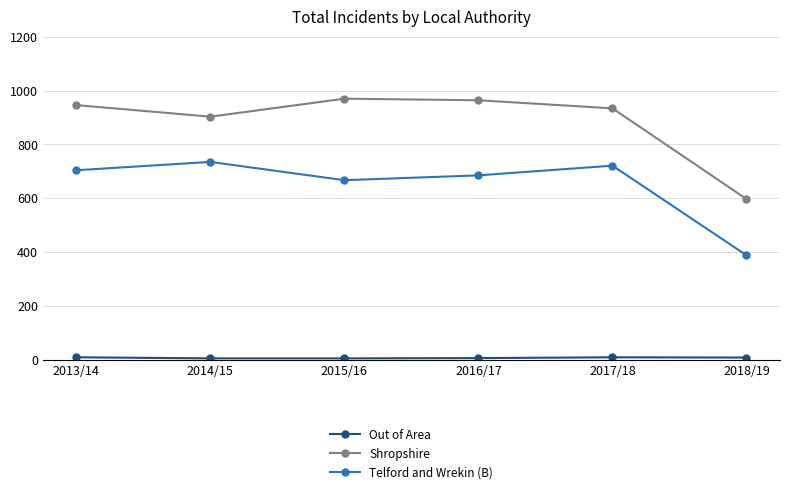

True or false: Shropshire and Telford and Wrekin (B) cross at least once.

False